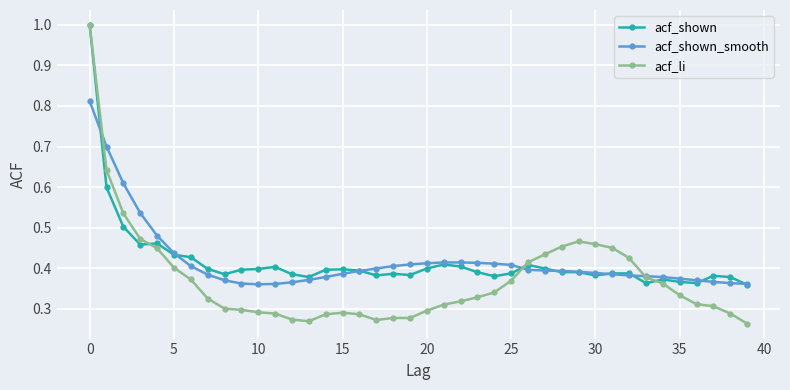

True or false: acf_shown has more than 1 points higher than both neighbors.

True